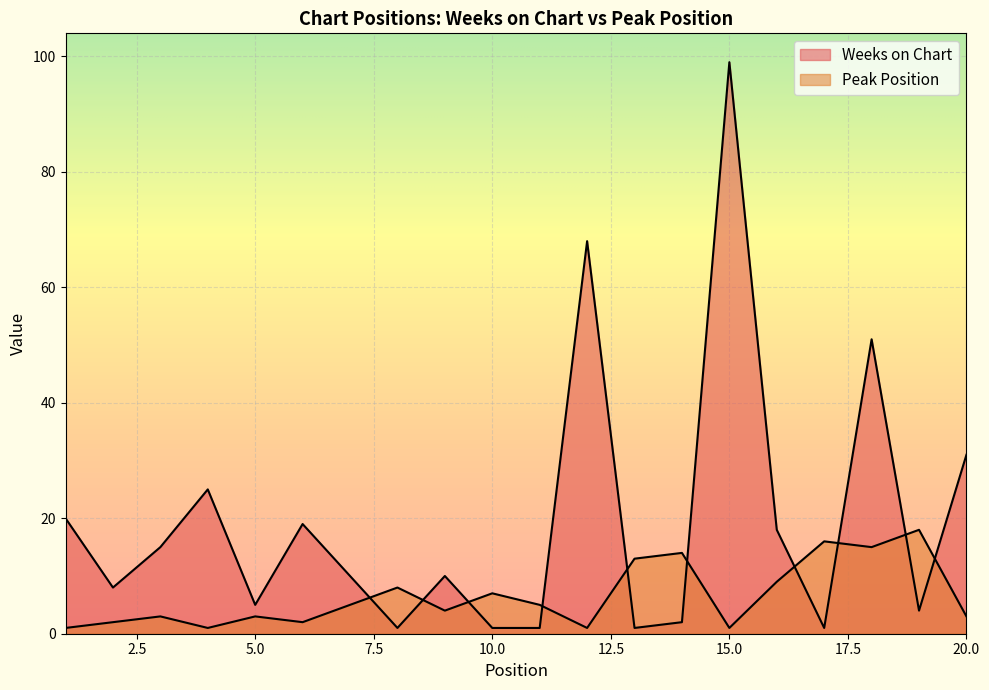

True or false: Weeks on Chart and Peak Position intersect in this chart.

True